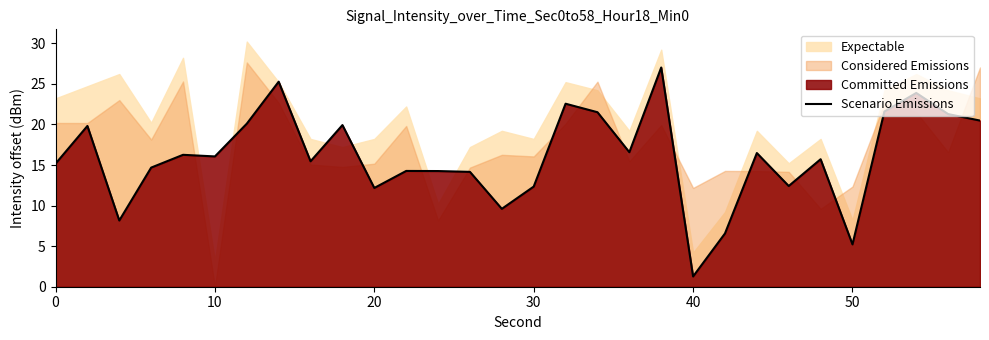

At which label does Scenario Emissions reach its minimum?

40